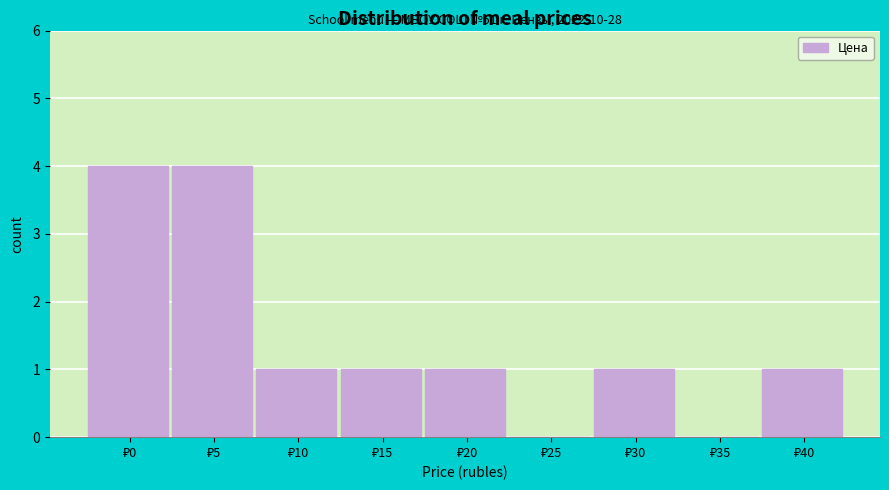

What is the greatest value displayed?

4